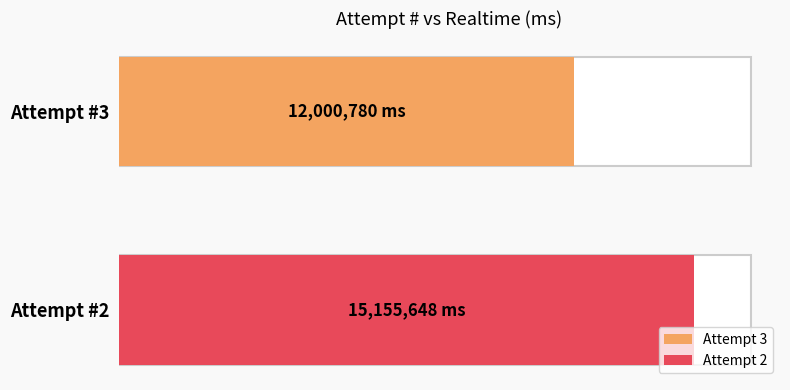

Are the bars horizontal?

Yes